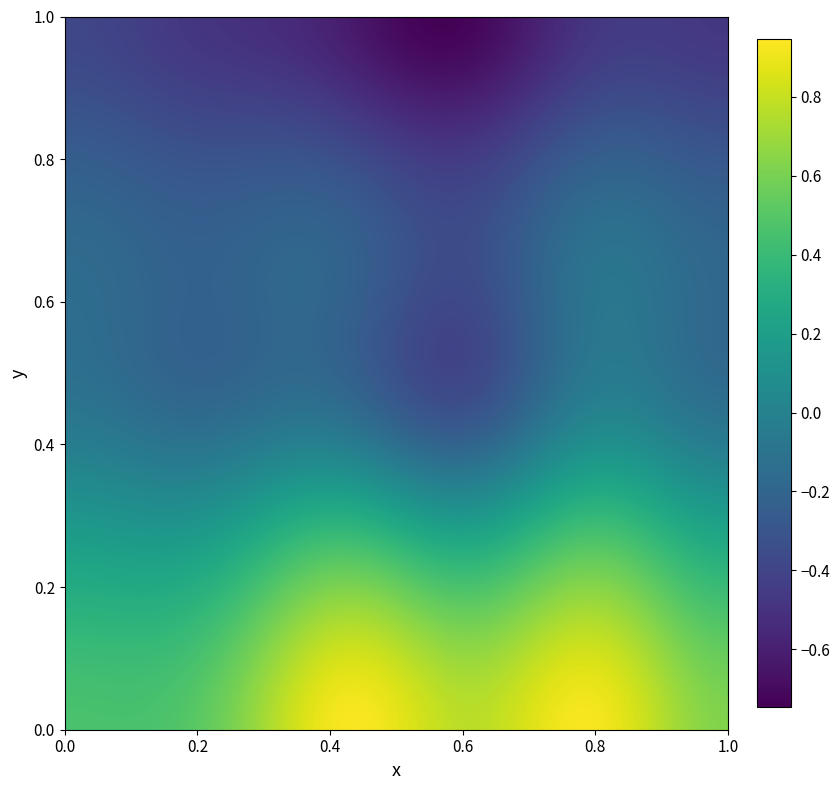

What is the minimum value shown in the chart?

-0.7